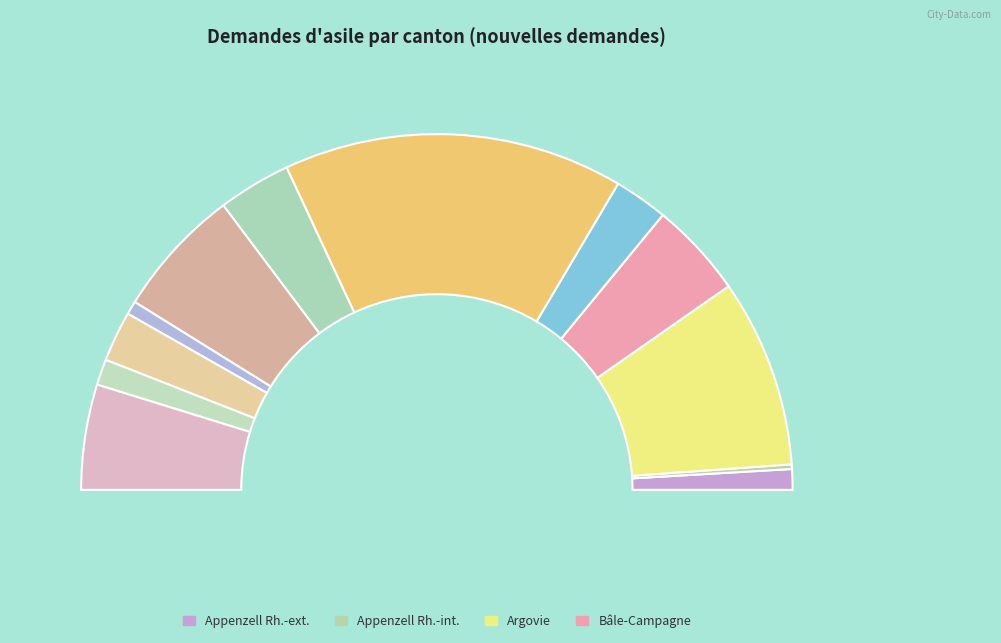

What percentage is NOT represented by Berne?

69.1%